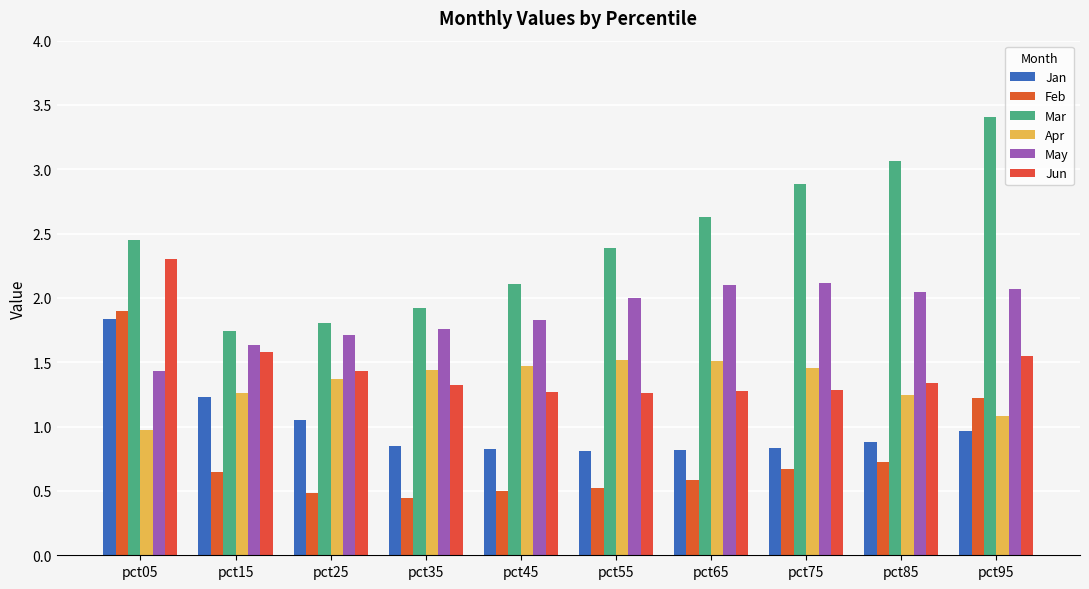

What are all the series names shown in the legend?

Jan, Feb, Mar, Apr, May, Jun